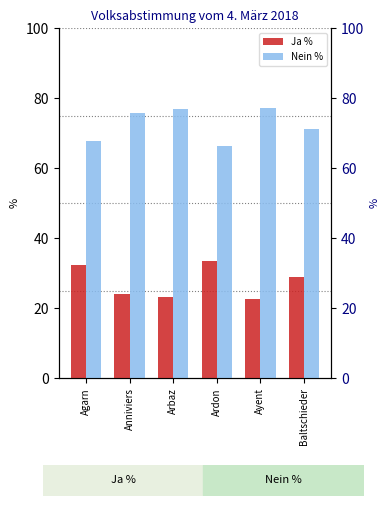

List the labels in order of Ja % value, smallest first.

Ayent, Arbaz, Anniviers, Baltschieder, Agarn, Ardon